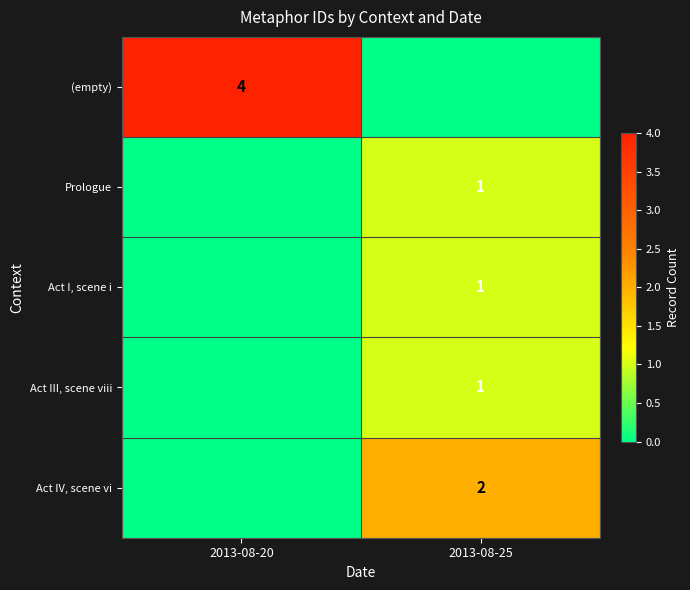

At which label does Act I, scene i reach its peak?

2013-08-25